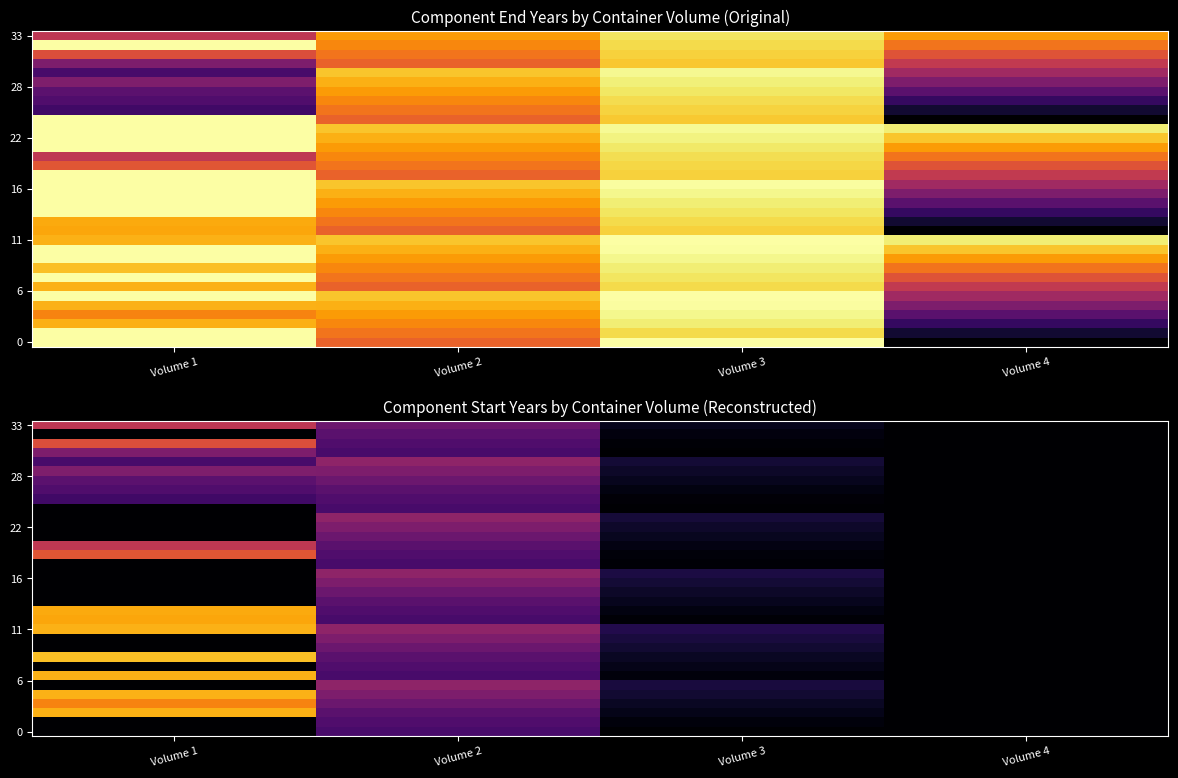

The value of 22 at Volume 2 is 1730. True or false?

True